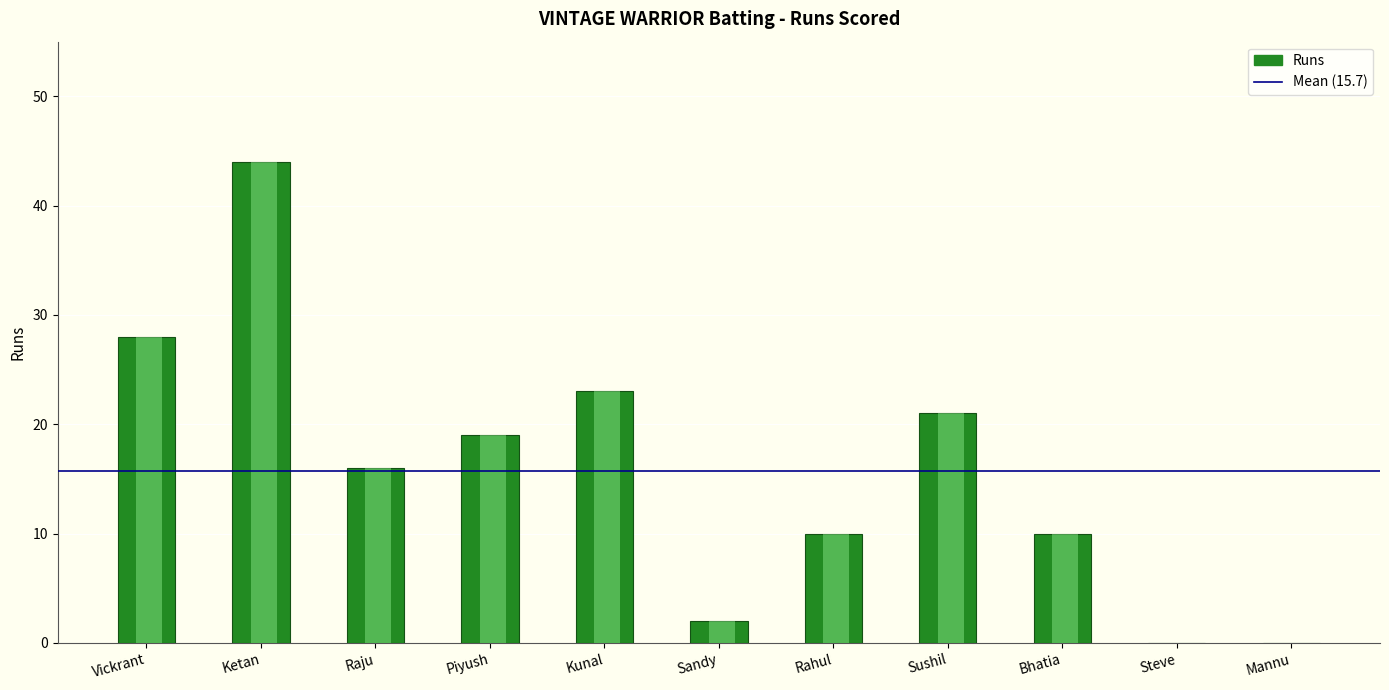

What is the change in value from Ketan to Steve?

-44